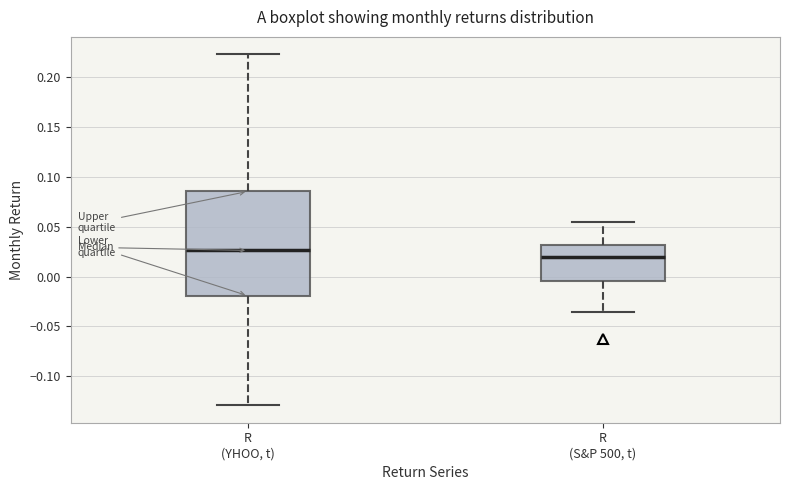

Which box has the lowest median line?

R (S&P 500, t)